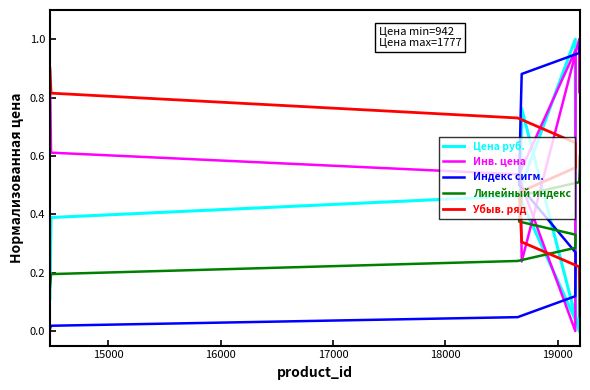

How many data points in Цена руб. are above 0?

9